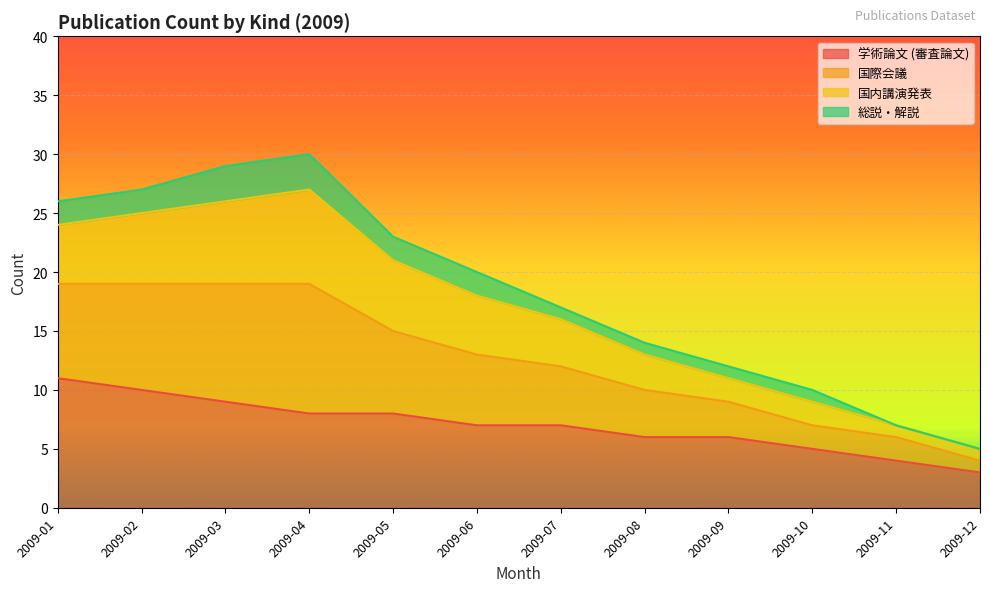

Is the value of 学術論文 (審査論文) at 2009-12 greater than the value of 国際会議 at 2009-10?

No